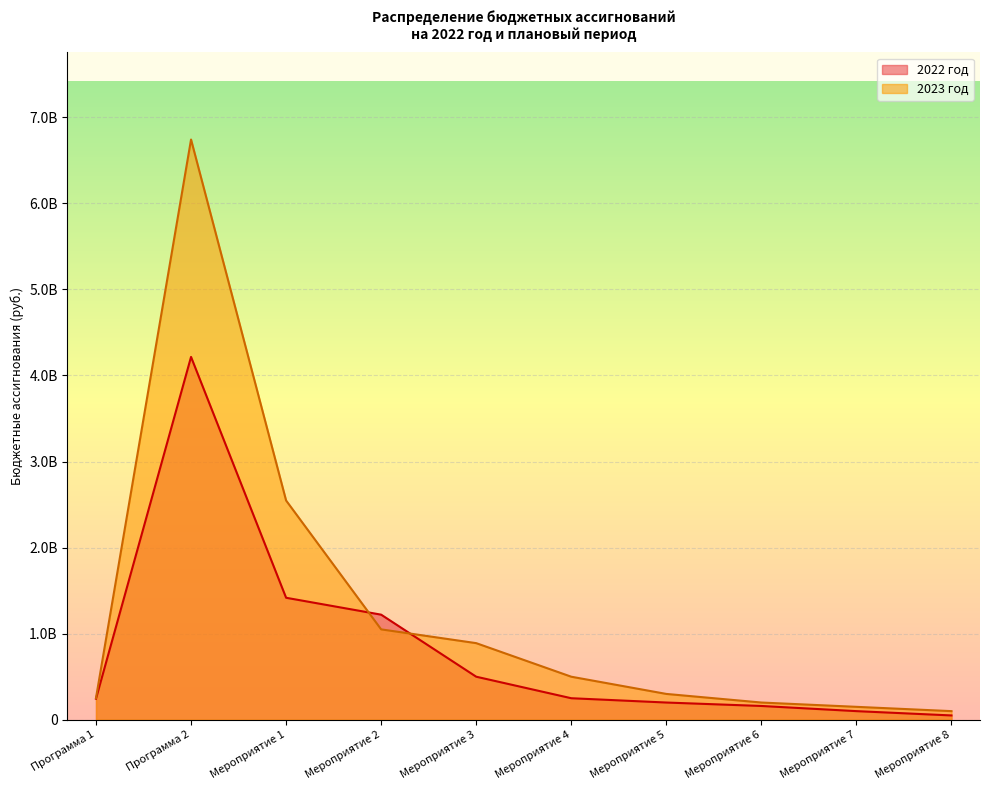

True or false: 2023 год and 2022 год cross at least once.

True